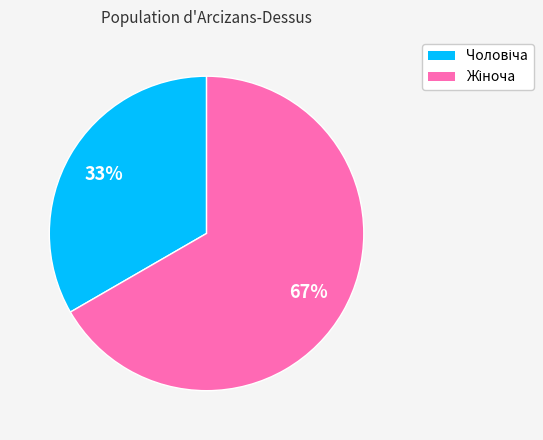

Is there a majority slice in this chart?

Yes